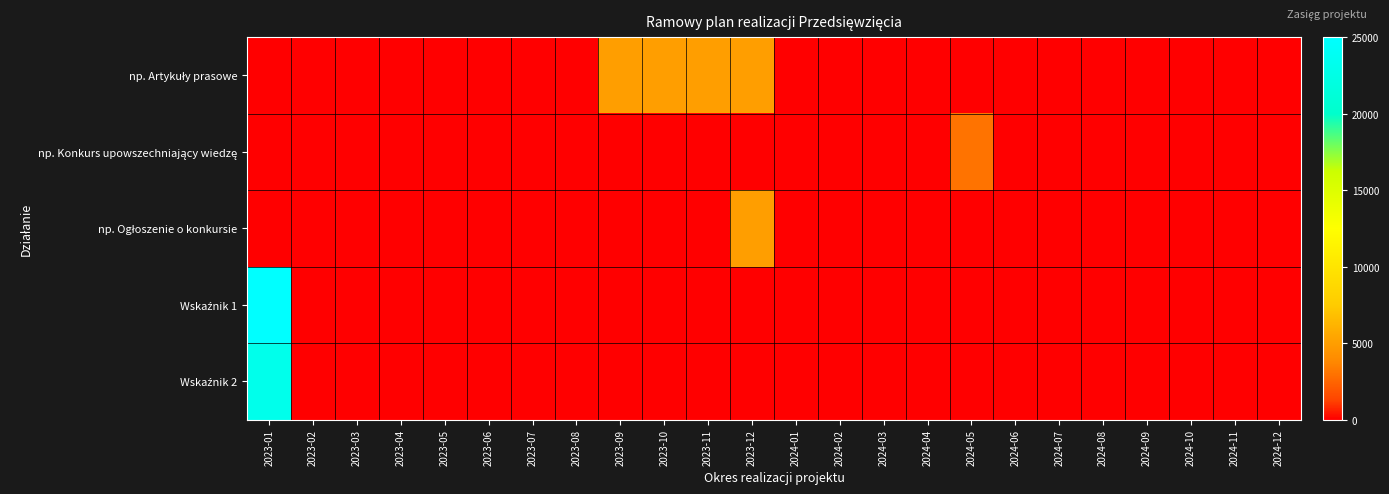

At which category is the sum across all series the highest?

2023-01